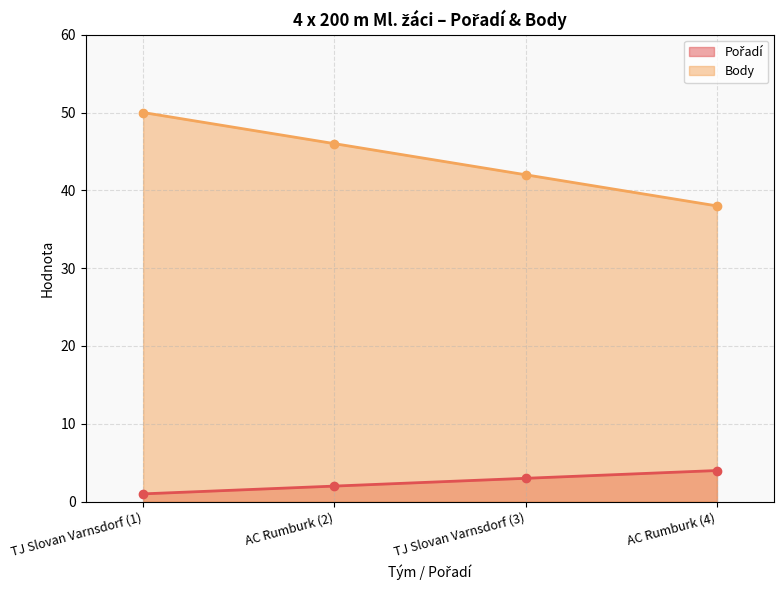

What is the maximum value shown in the chart?

50